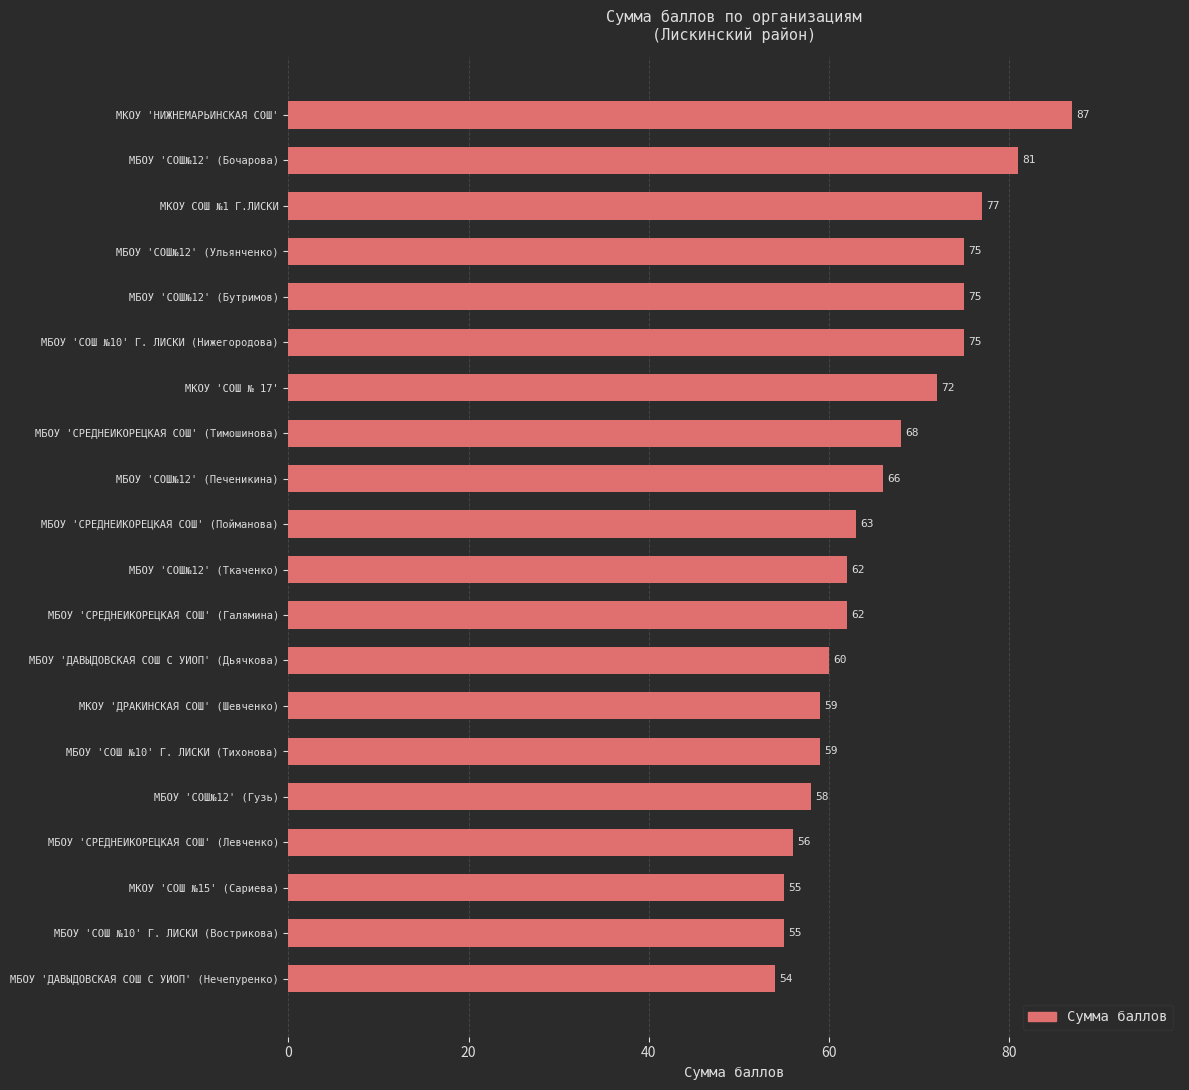

What is the difference between the maximum and second lowest values?

32